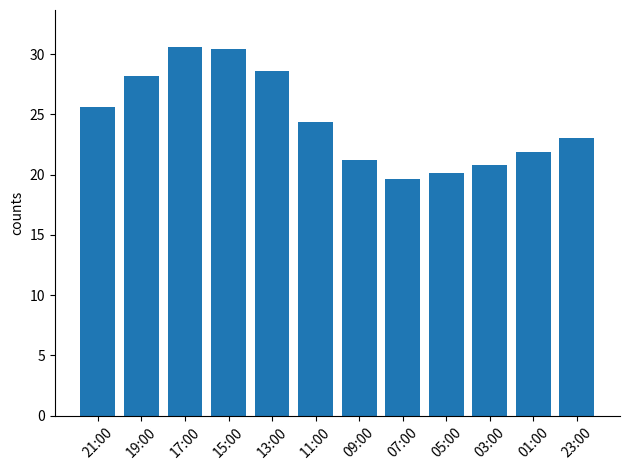

Reading left to right, what are all the values shown in this chart?

25.6	28.2	30.6	30.4	28.6	24.4	21.2	19.6	20.1	20.8	21.9	23.0